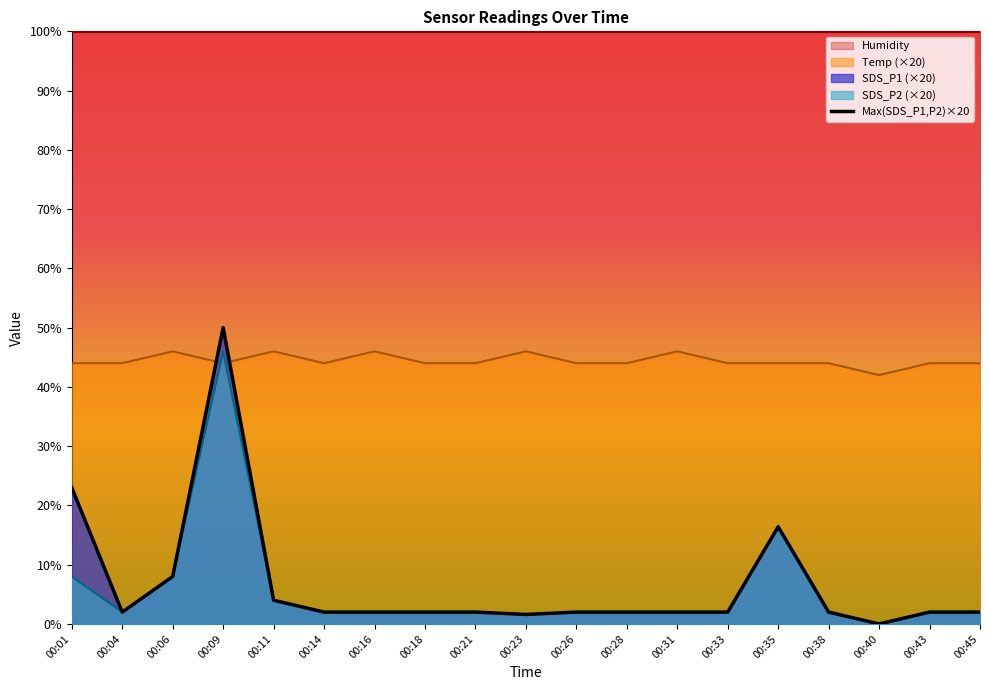

Where is the first local minimum for Temp?

00:09